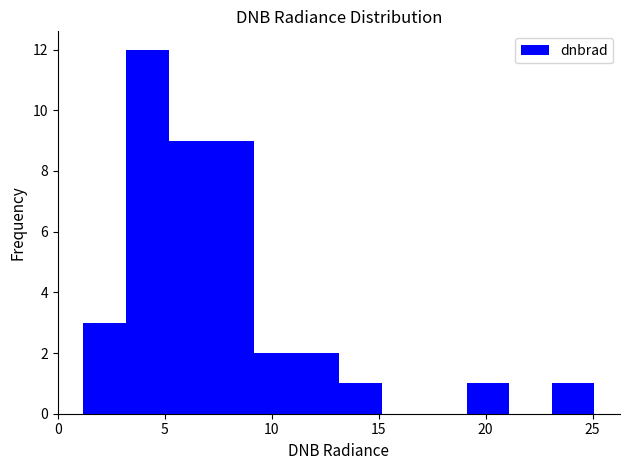

Around what value on the x-axis is the tallest bar? Give the approximate position of its centre, as read against the axis.

4.0